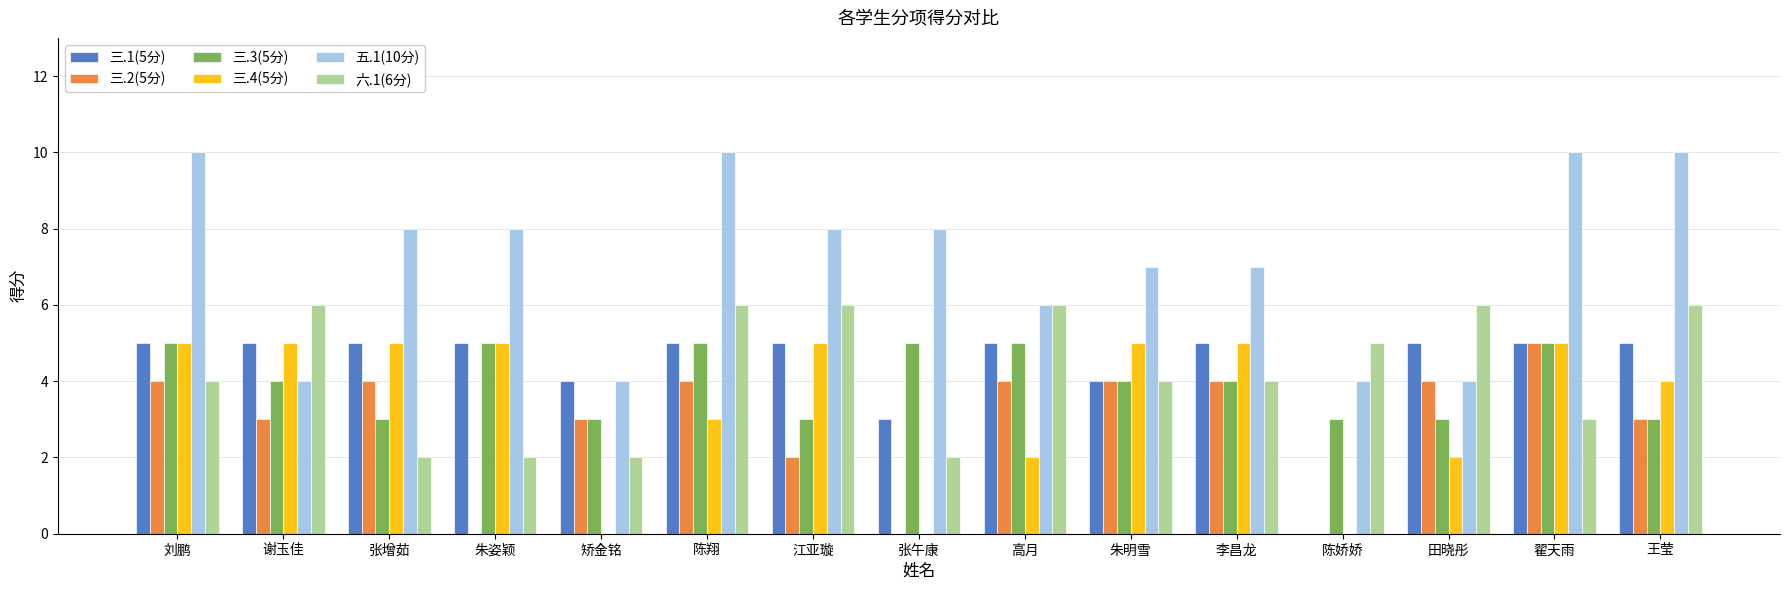

What is the sum of the 三.3(5分) values at 陈娇娇 and 朱明雪?

7